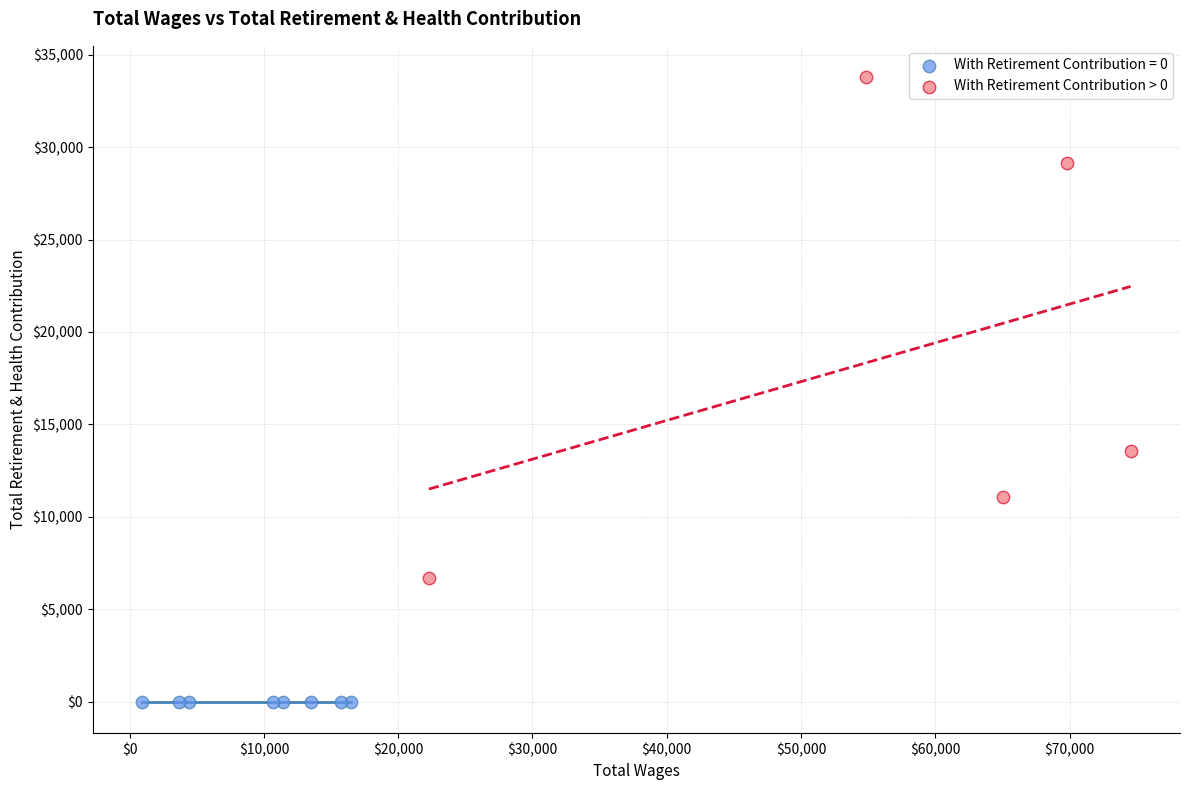

Which series reaches the minimum Y coordinate?

With Retirement Contribution = 0